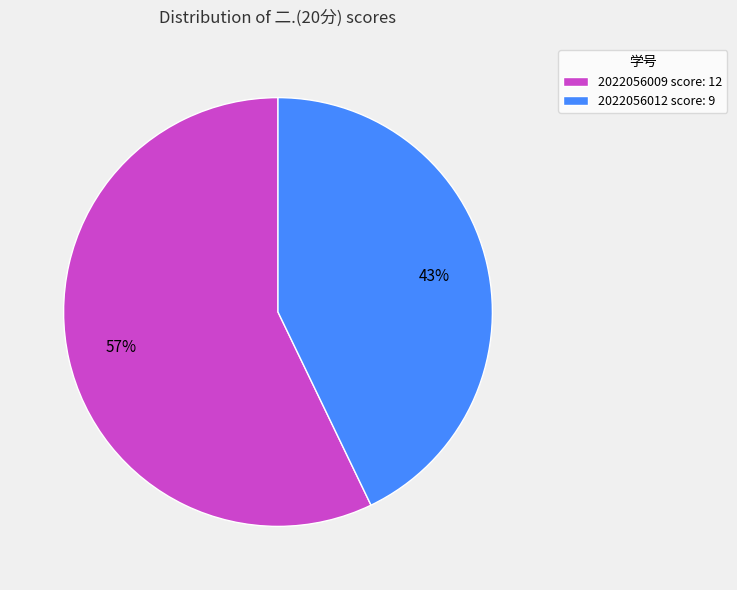

Count the number of slices in the pie.

2